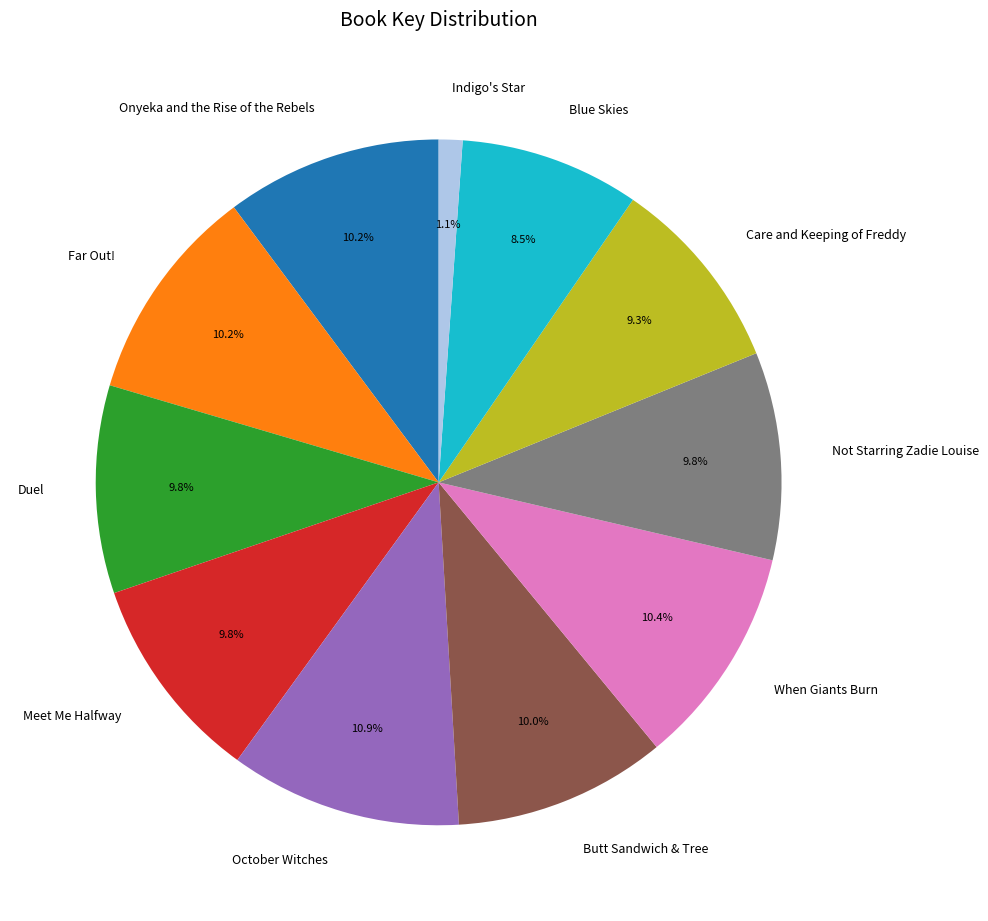

To the nearest percent, what is the combined percentage of Indigo's Star and Onyeka and the Rise of the Rebels?

11%